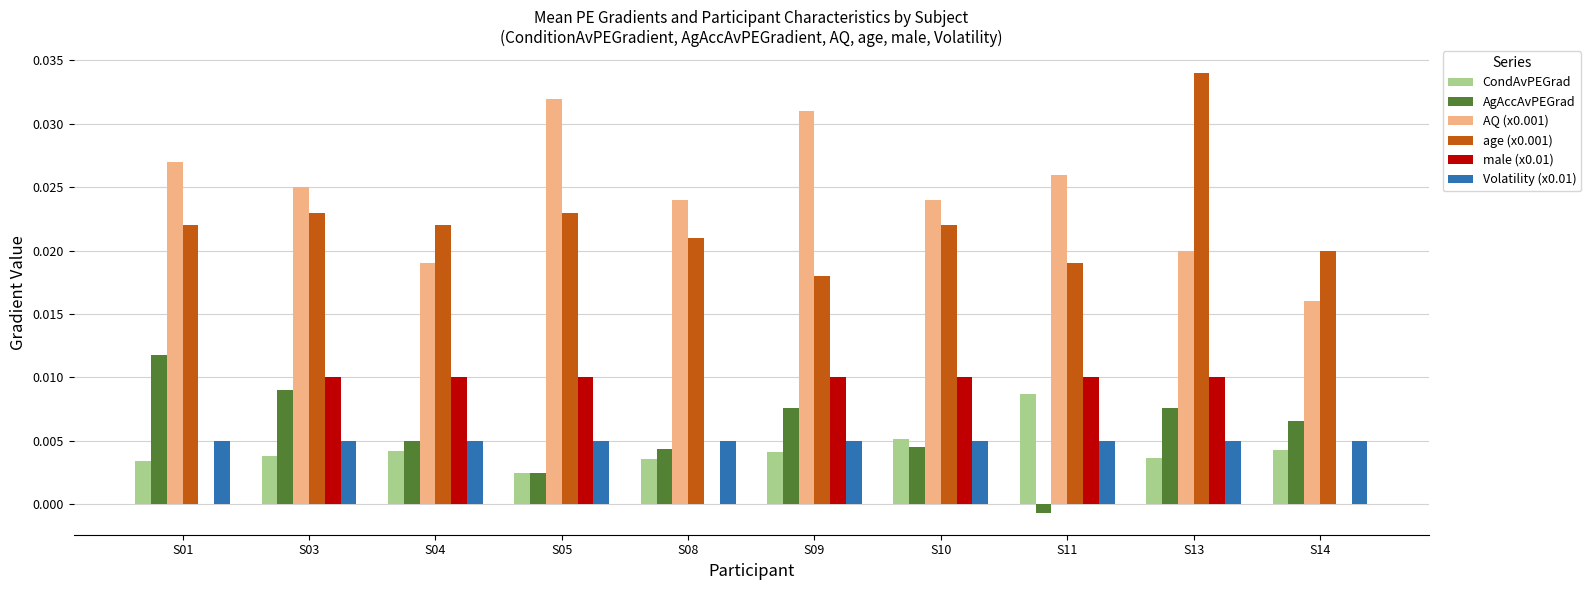

How many groups of bars are there?

10